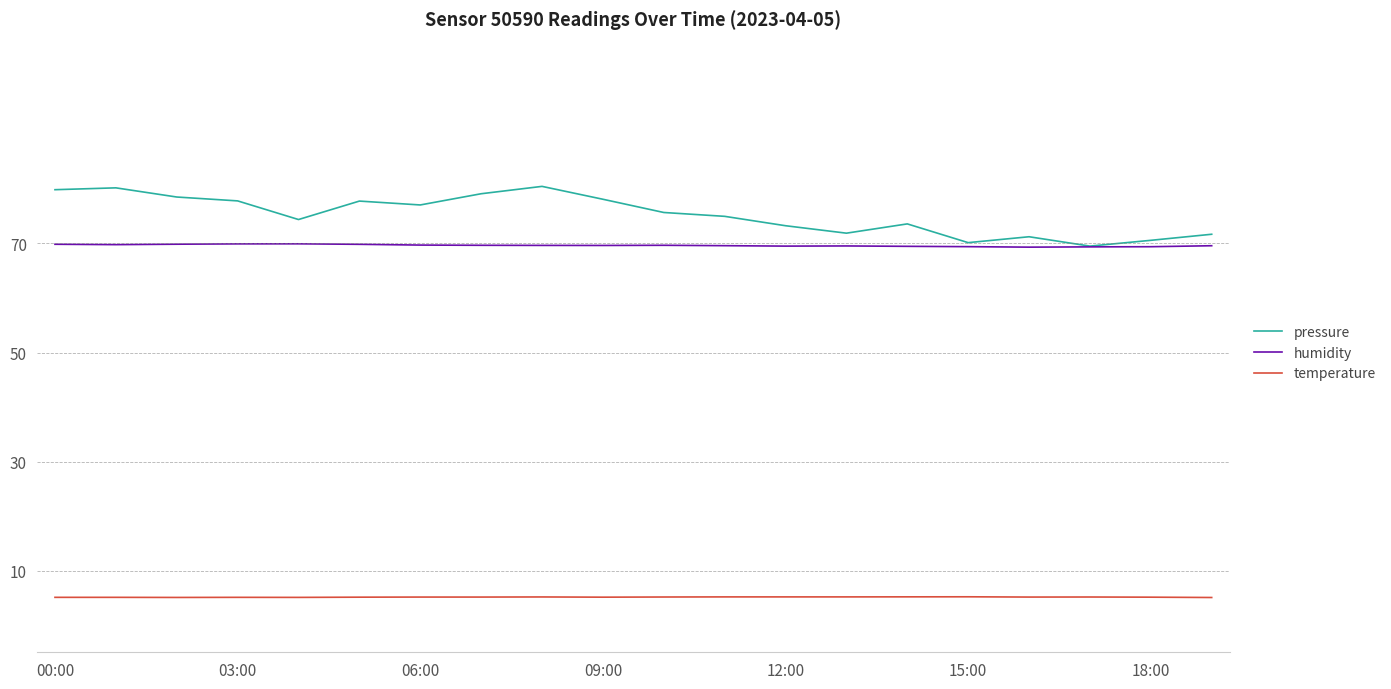

What is the minimum value for humidity?

69.3